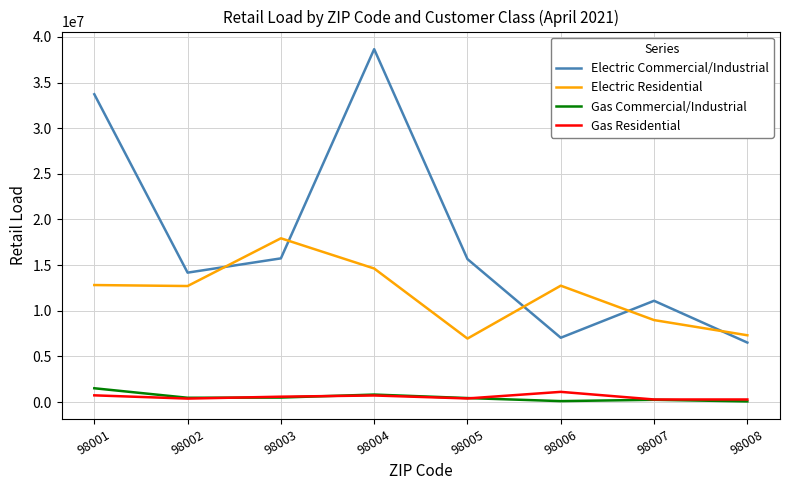

Which series has the largest total across all categories?

Electric Commercial/Industrial